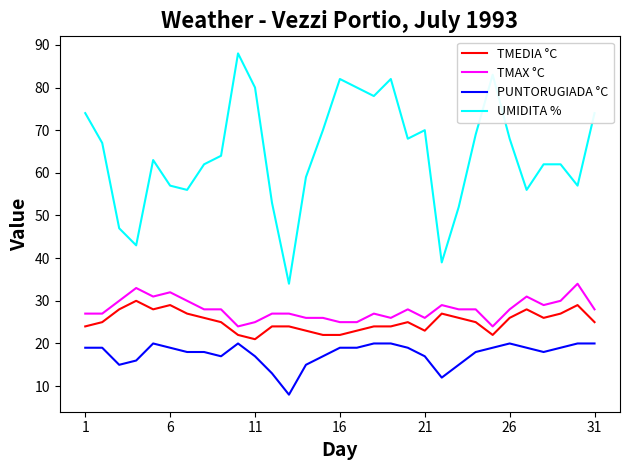

Rank the series by their maximum value, from highest to lowest.

UMIDITA %, TMAX °C, TMEDIA °C, PUNTORUGIADA °C